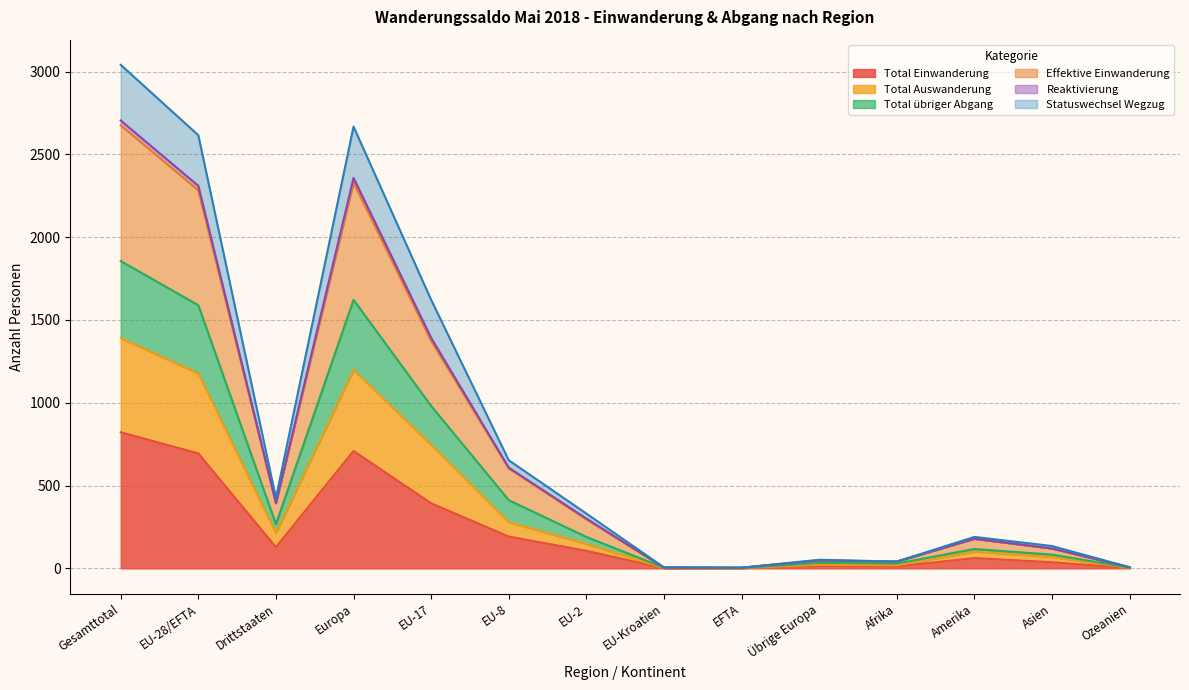

What is the maximum value for Total Einwanderung?

822